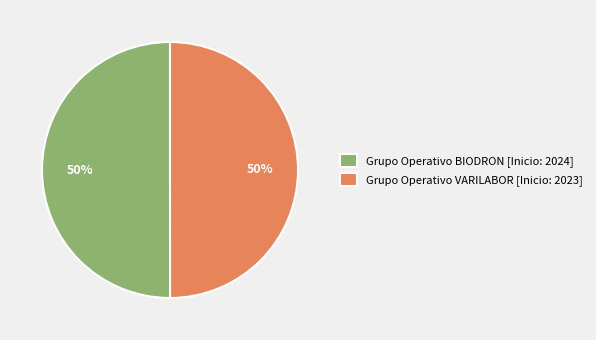

To the nearest percent, what percentage of the pie is Grupo Operativo VARILABOR?

50%